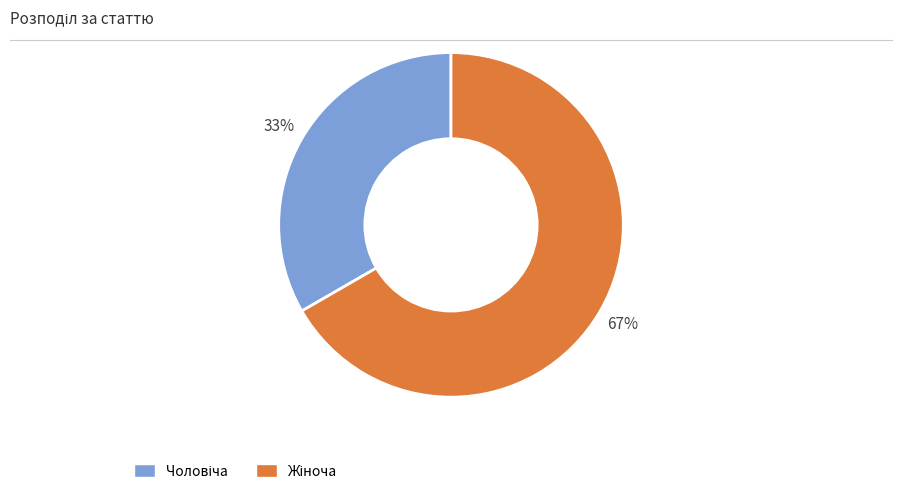

Is there a majority slice in this chart?

Yes